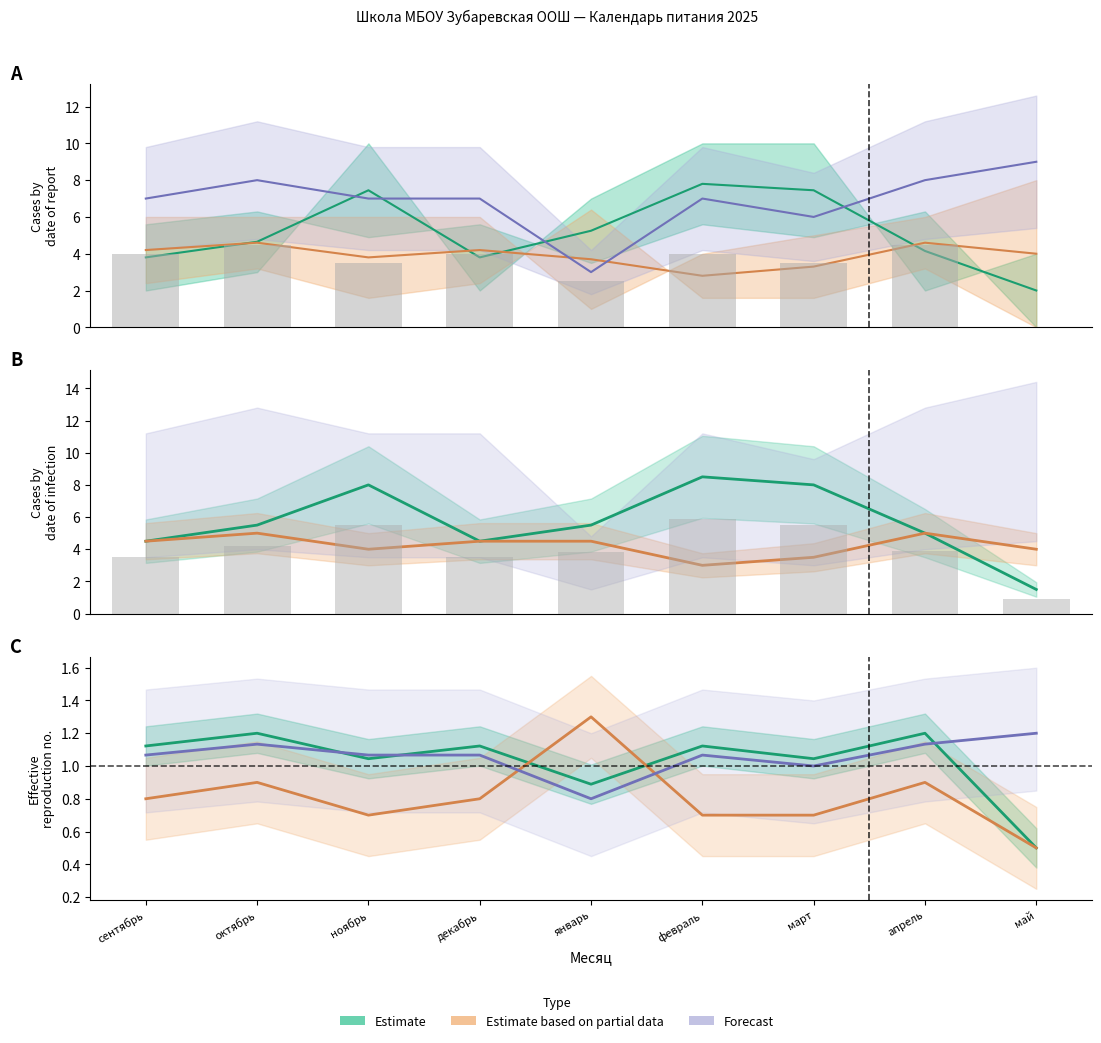

What is the label of the 9th bar from the left?

май